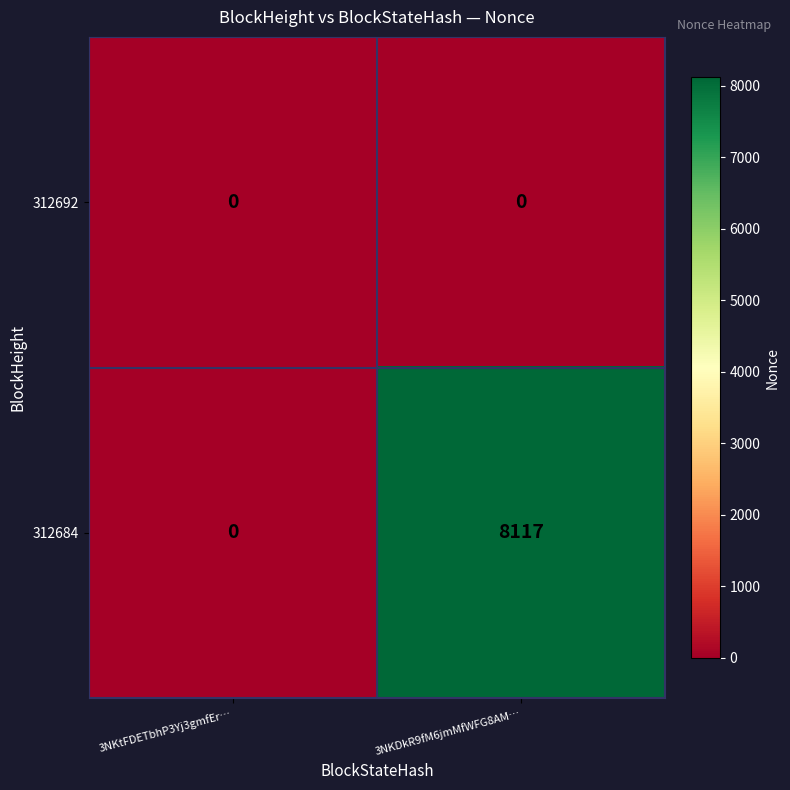

Count the number of data series in this chart.

2